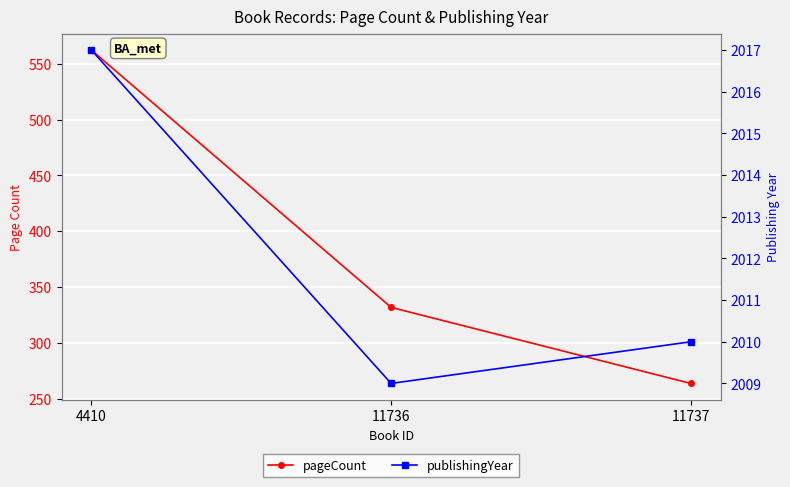

What is the highest value of the publishingYear series?

2017